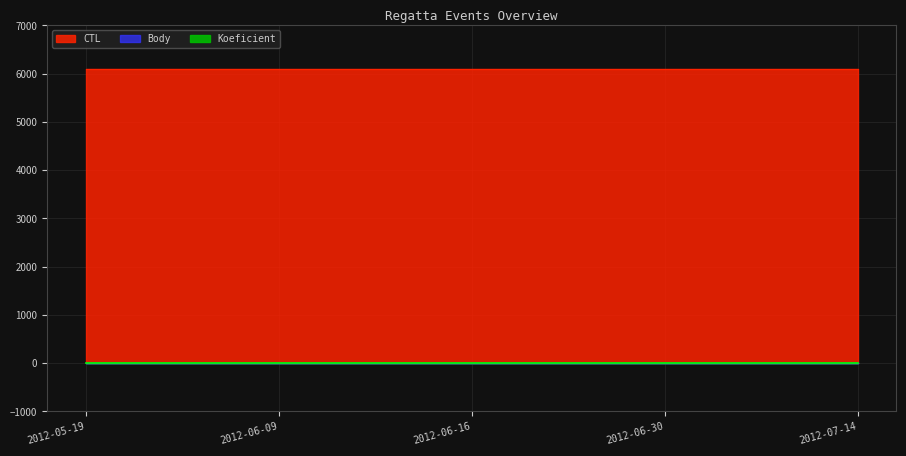

What is the total value across all series at 2012-06-16?

6106.2